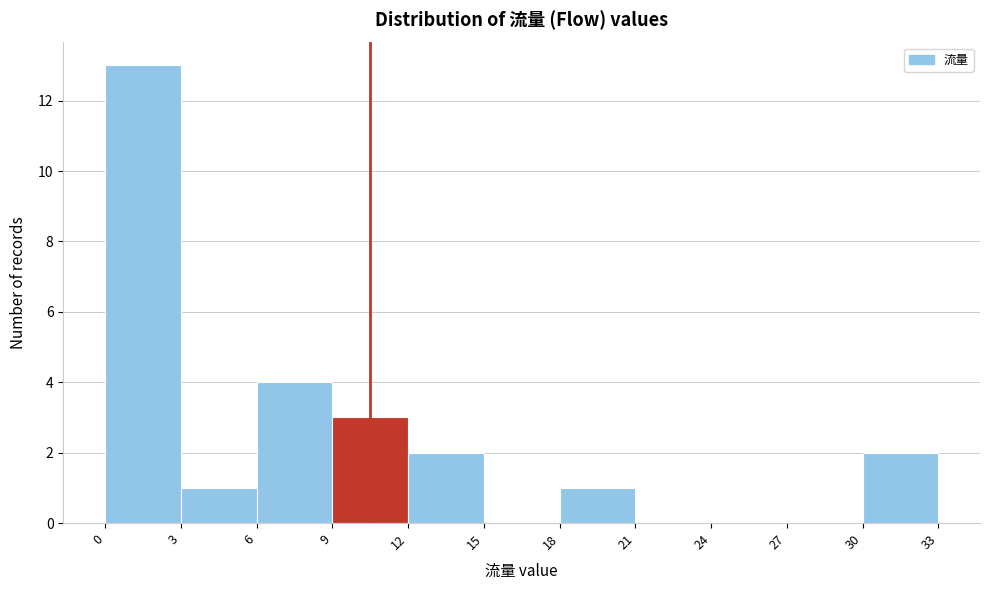

Over which range of the x-axis is the bar tallest?

0 to 3